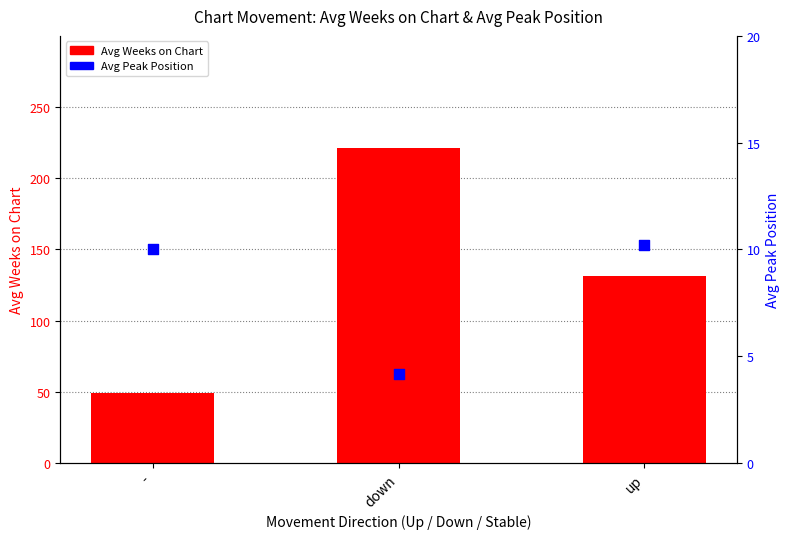

Which series has the largest total across all categories?

Avg Weeks on Chart